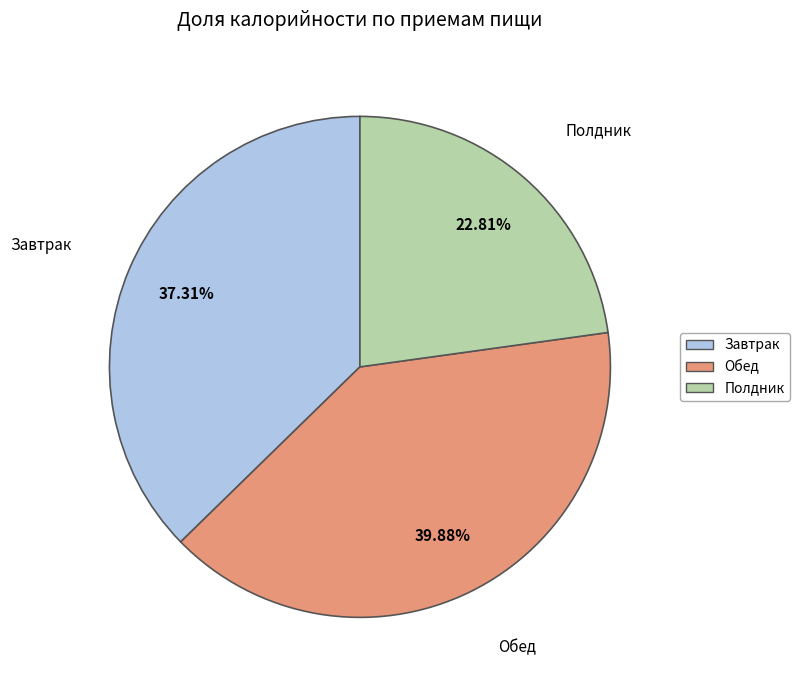

Count the number of slices in the pie.

3